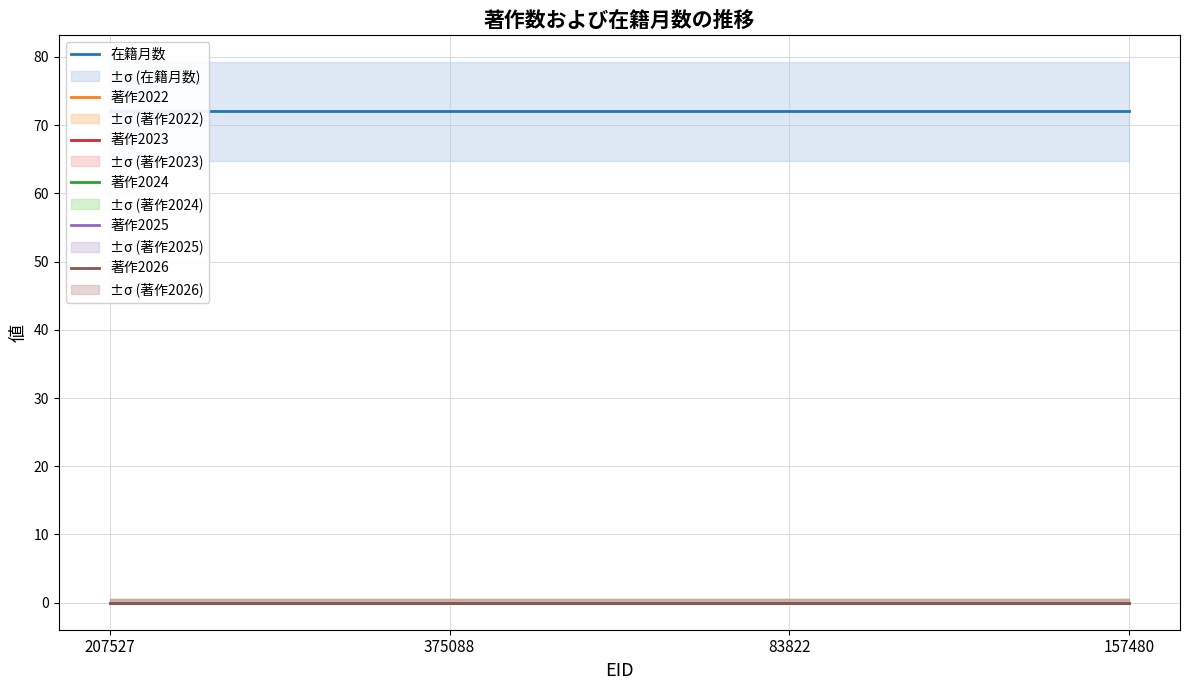

List the labels in order of 在籍月数 value, largest first.

207527, 375088, 83822, 157480